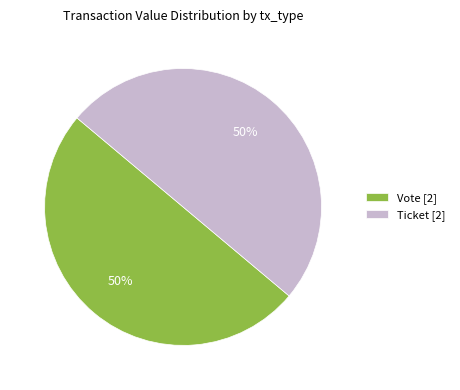

The Ticket [2] slice represents 63% of the pie. True or false?

False